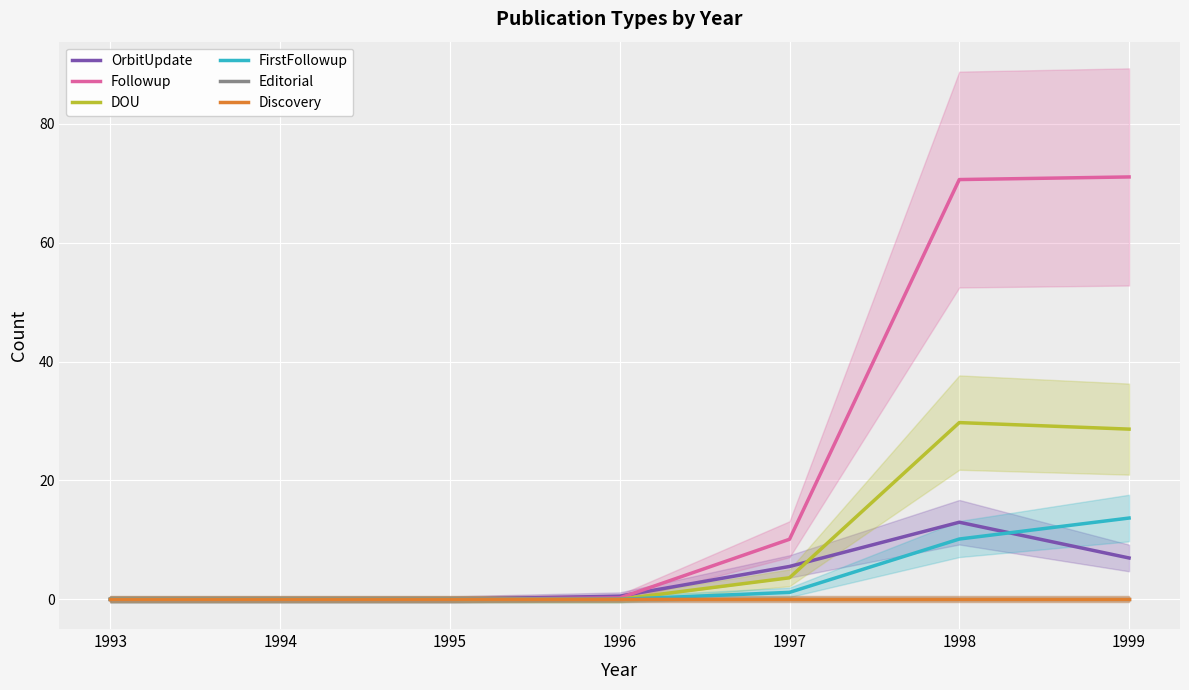

Does the chart display data point markers on the line(s)?

No